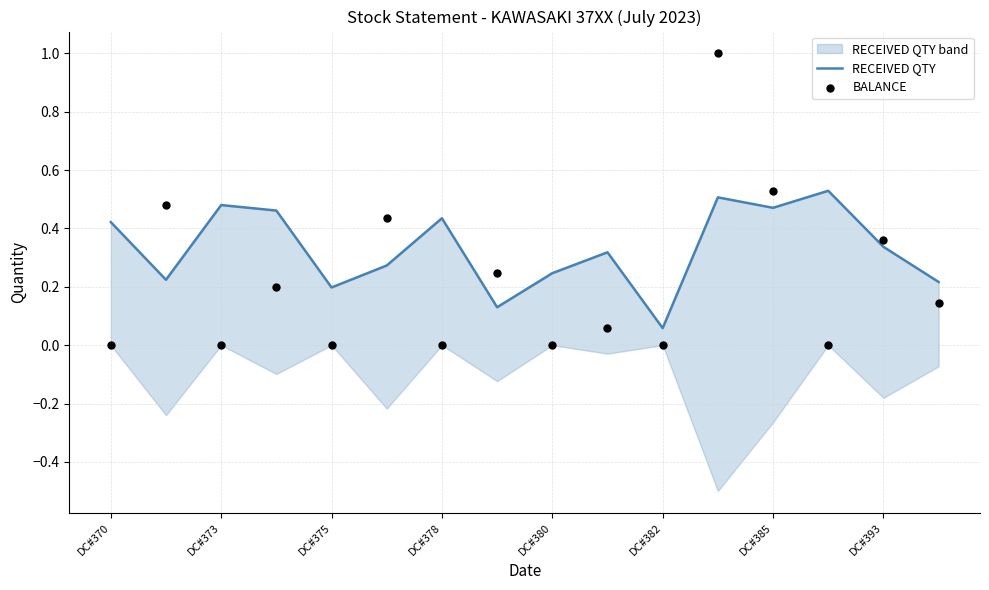

At which category is the sum across all series the highest?

11